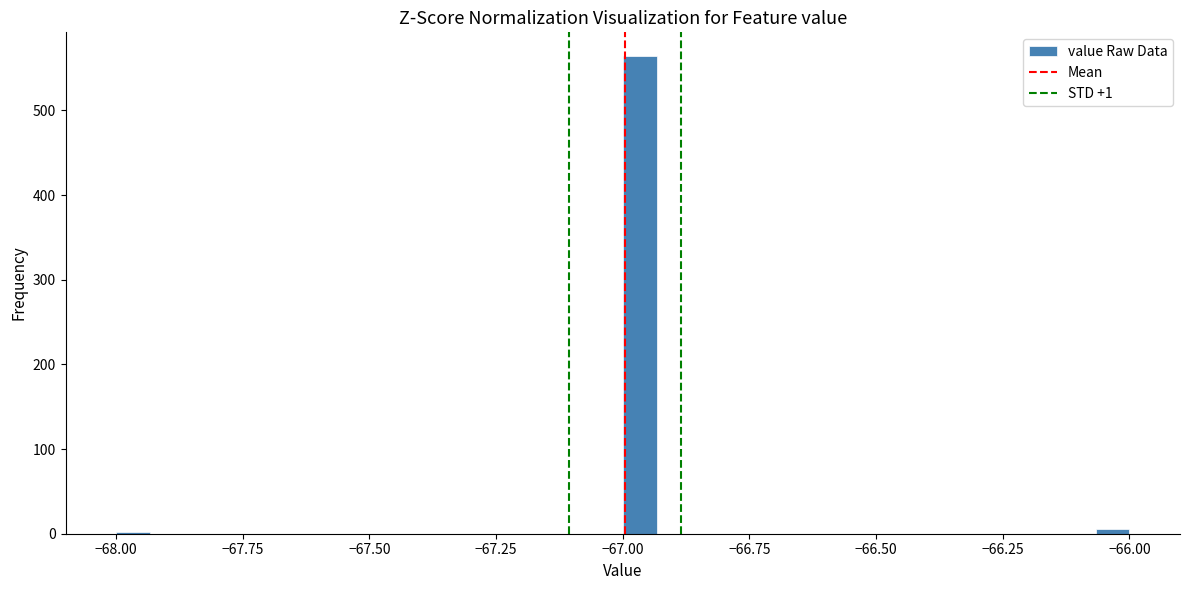

Read against the x-axis, roughly where is the centre of the tallest bar?

-66.95